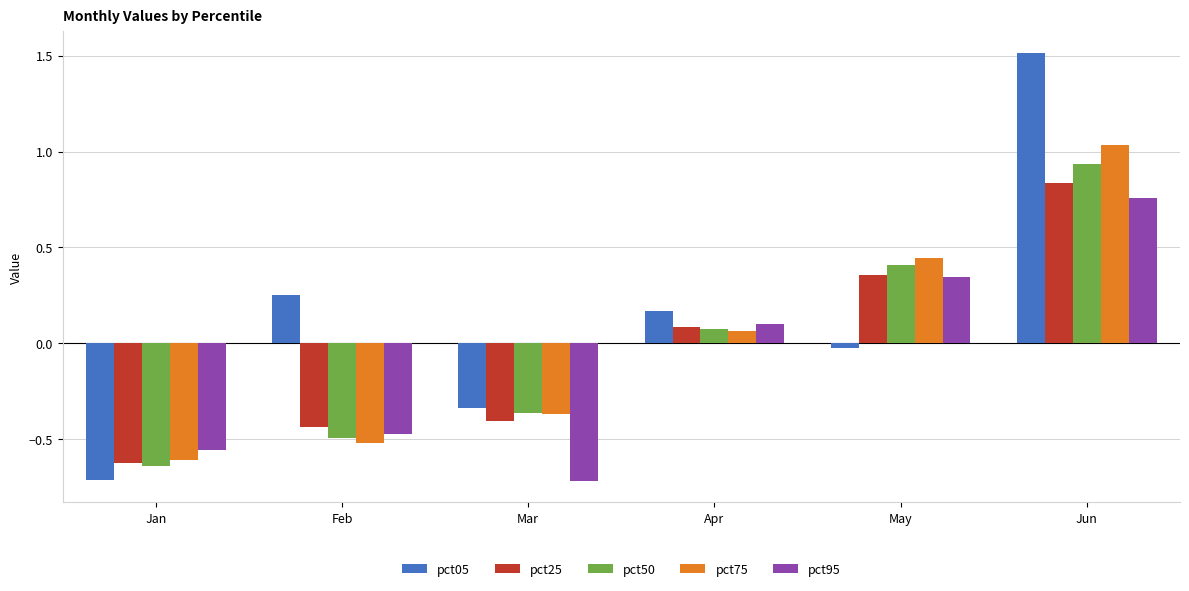

At which category does the chart reach its peak across all series?

Jun